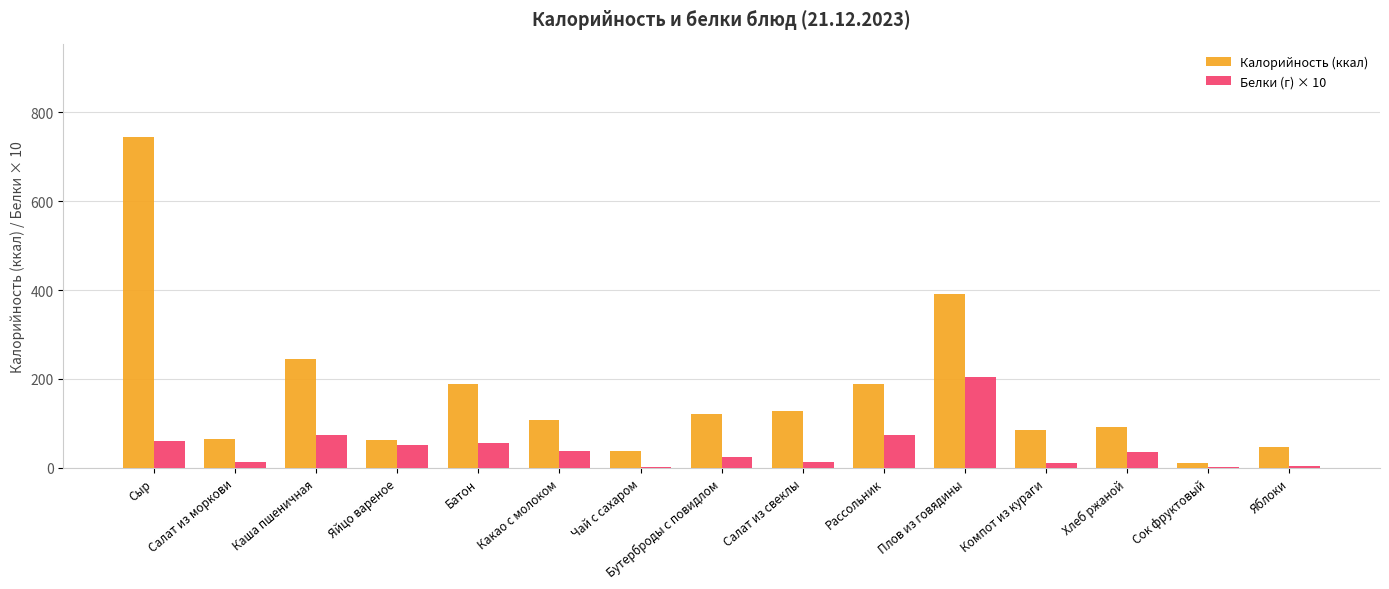

True or false: Белки (г) × 10 has a value of 204.1 at Плов из говядины.

True